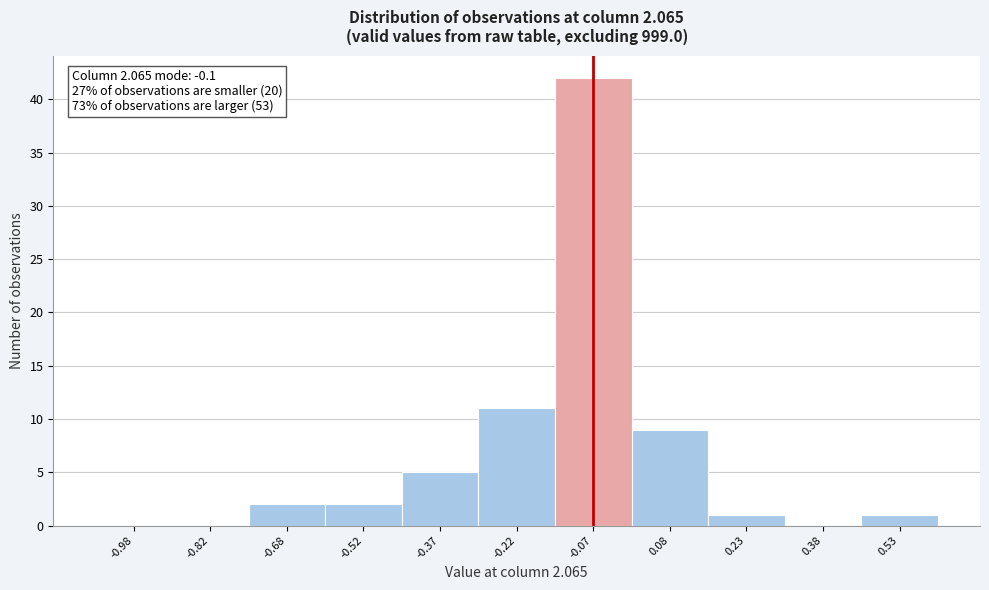

Over which range of the x-axis is the bar tallest?

-0.15 to 0.00